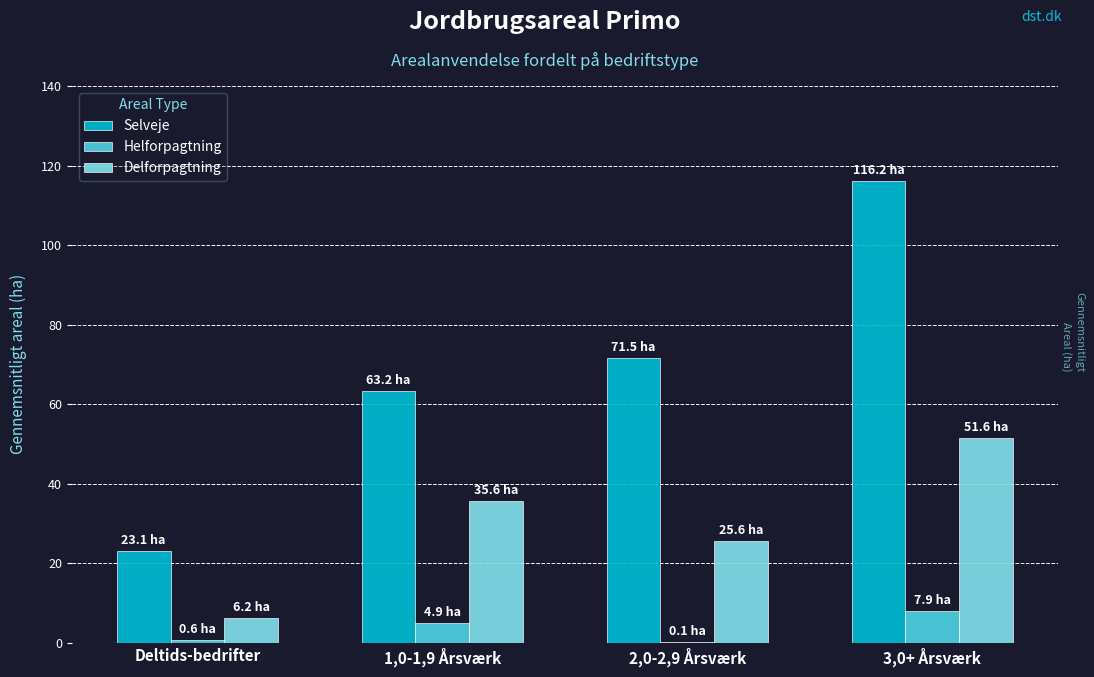

At which category is the sum across all series the highest?

3,0+ Årsværk